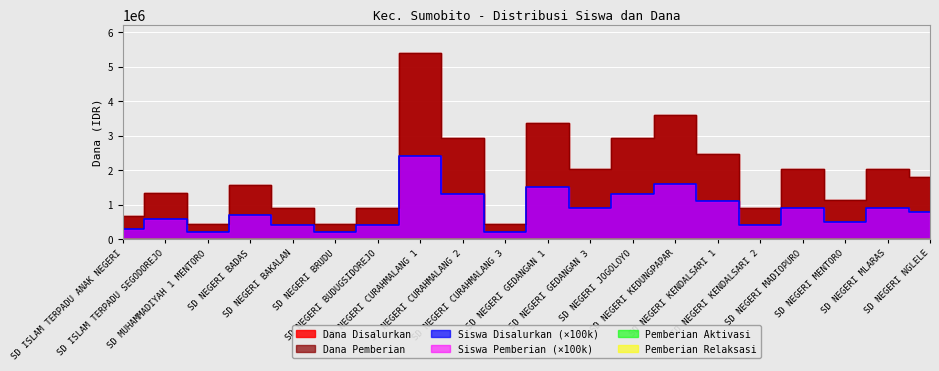

Which series has the largest total across all categories?

Dana Disalurkan